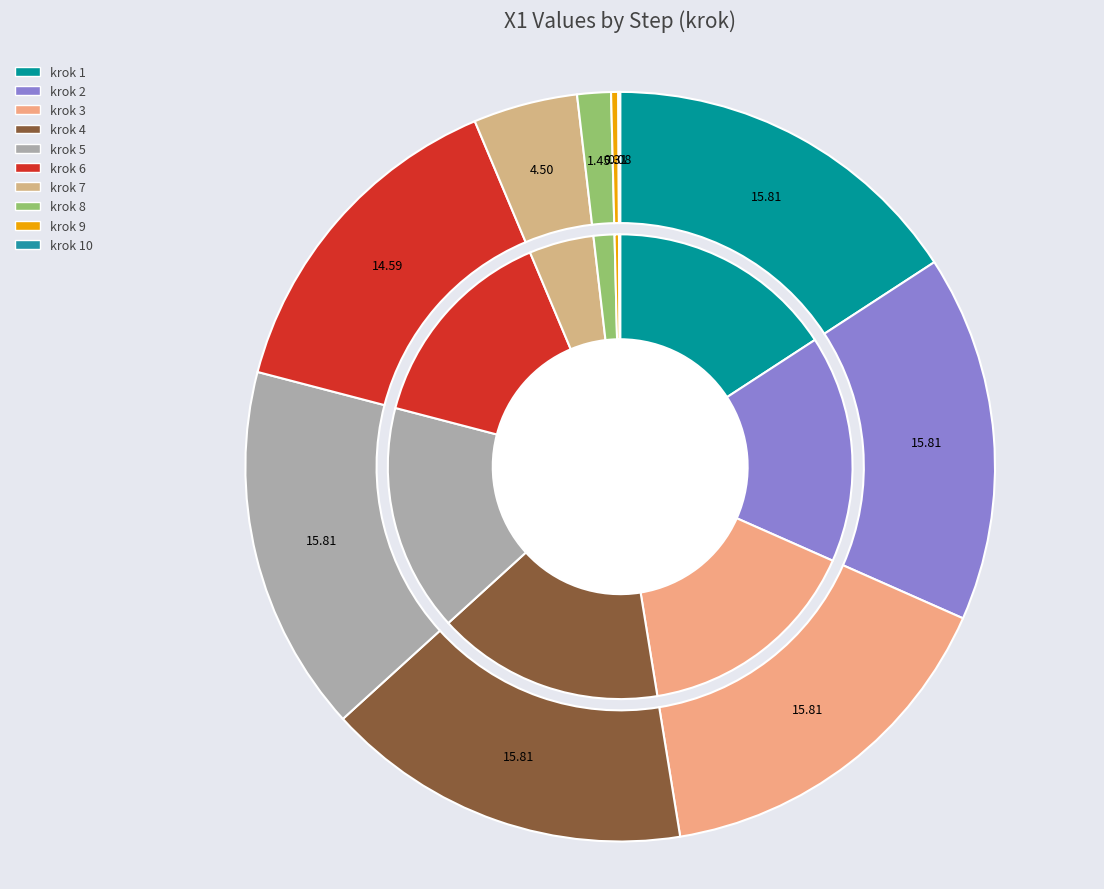

To the nearest percent, what is the difference between the 7 and 1 slice percentages?

11%